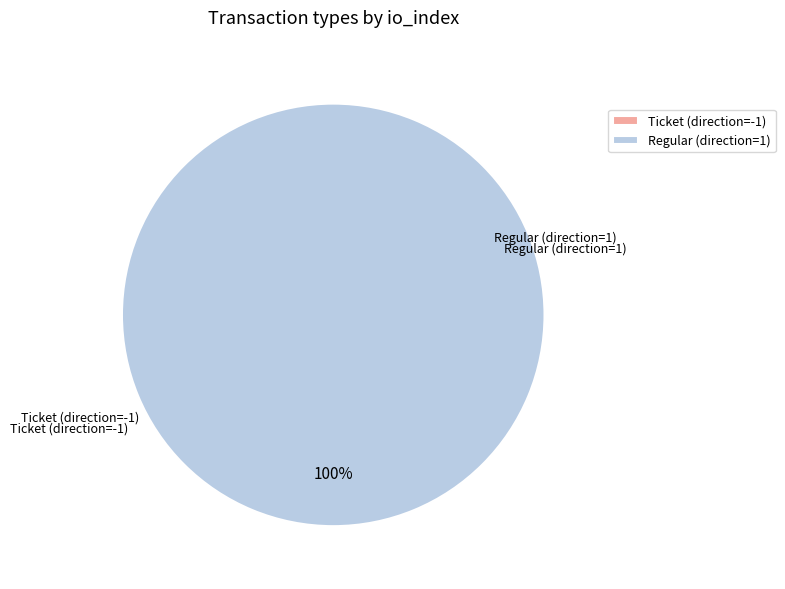

Is there any slice that represents more than half of the pie?

Yes